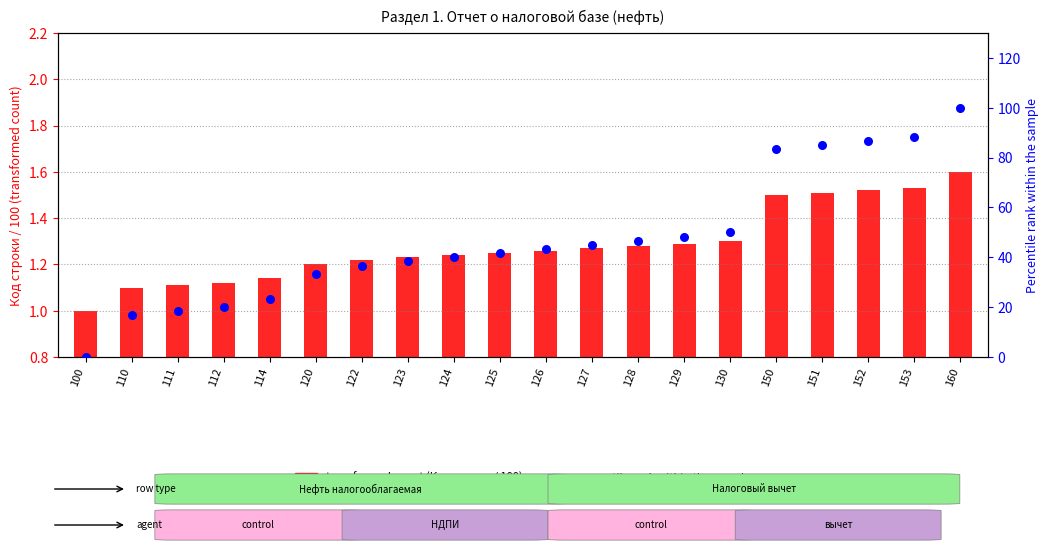

Which series has the widest spread of Y values?

percentile rank within the sample